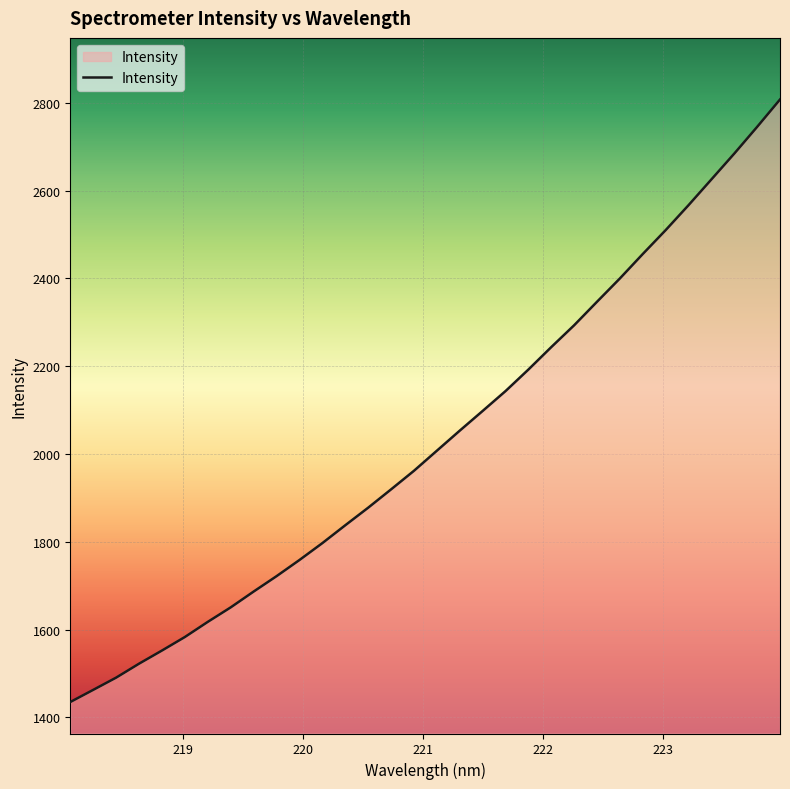

What is the difference between the maximum and minimum values?

1373.1